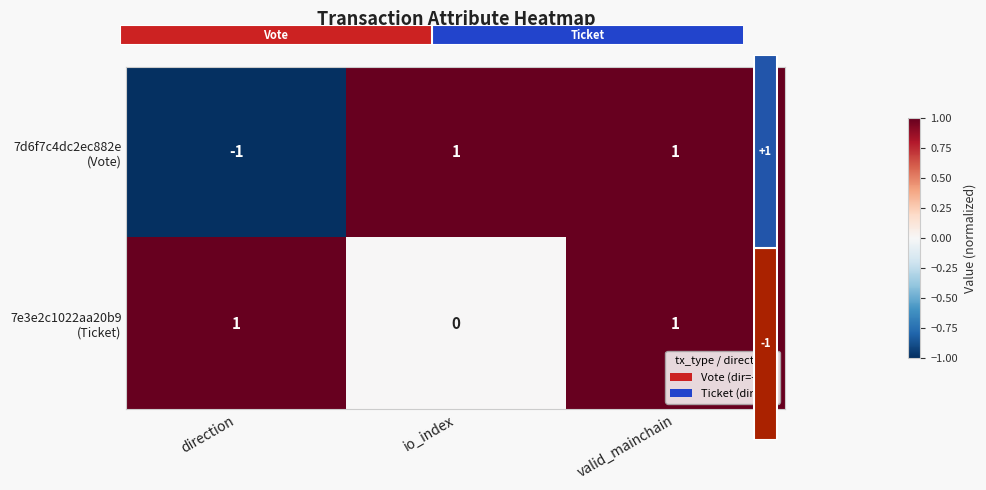

Is the value of 7e3e2c1022aa20b9 (Ticket) at direction greater than the value of 7d6f7c4dc2ec882e (Vote) at valid_mainchain?

No